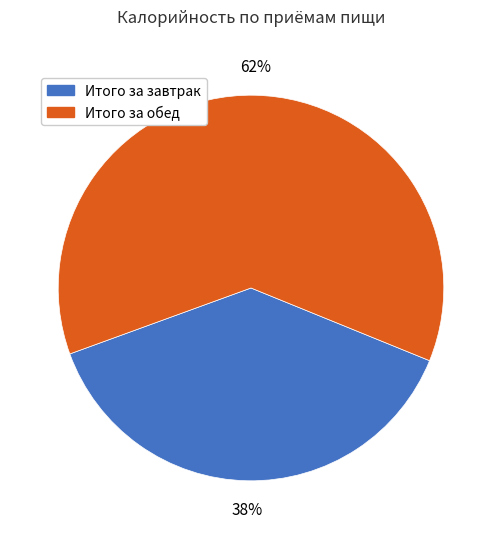

Is there any slice that represents more than half of the pie?

Yes